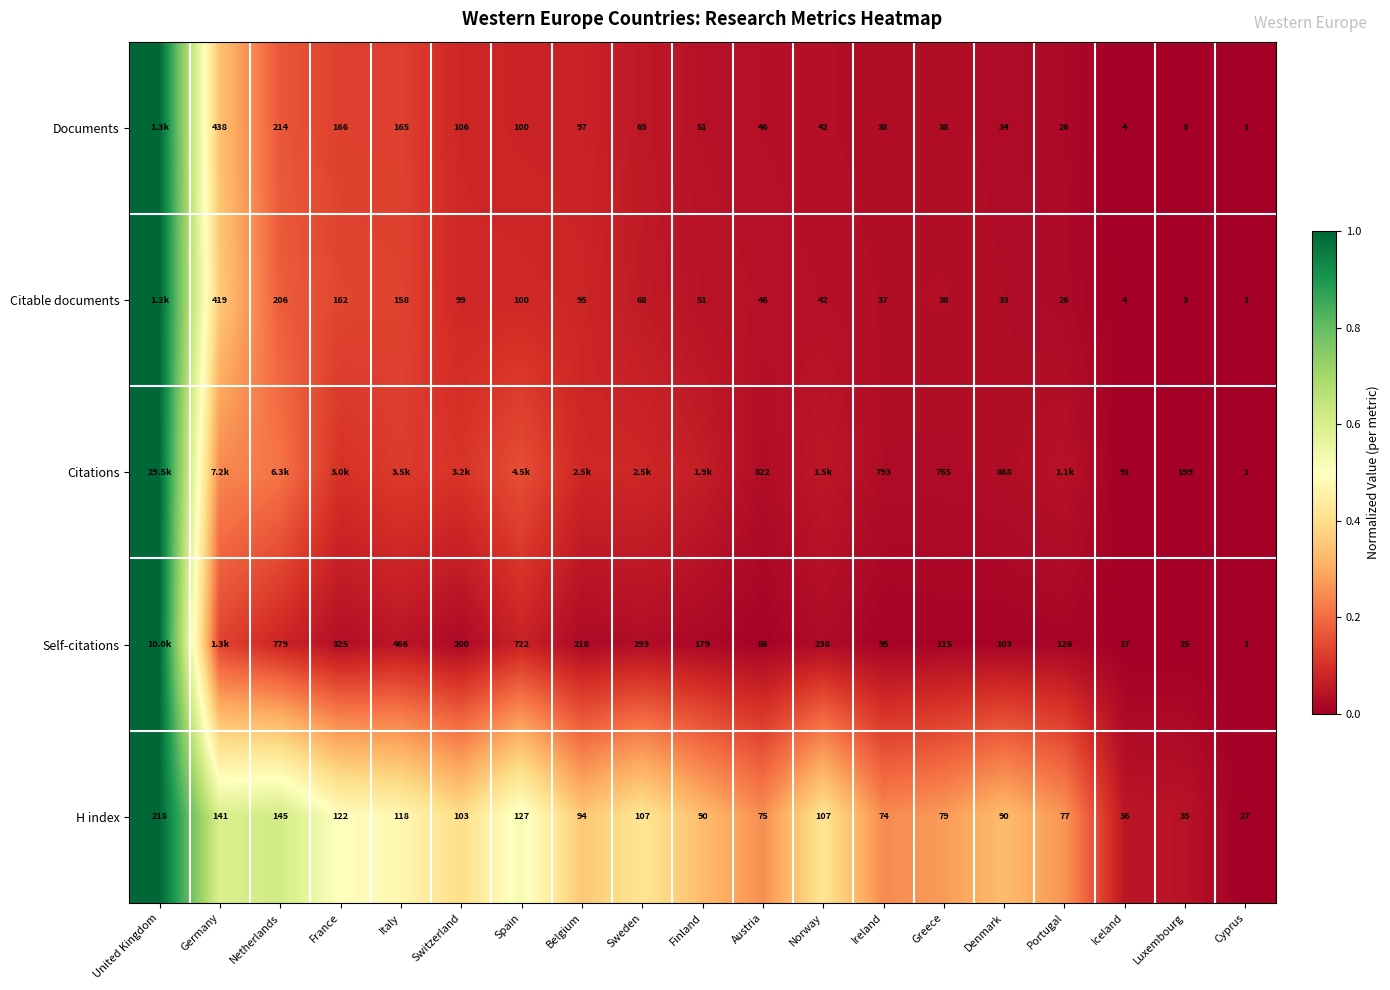

Rank the series at Ireland from highest to lowest value.

Citations, Self-citations, H index, Documents, Citable documents